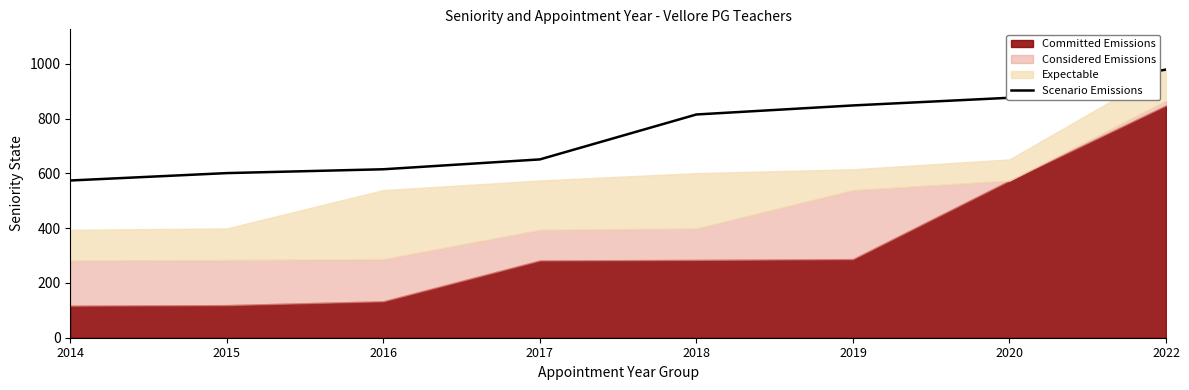

Reading right to left, extract all data points from this chart.

2022=979	2020=876	2019=848	2018=815	2017=651	2016=615	2015=601	2014=574